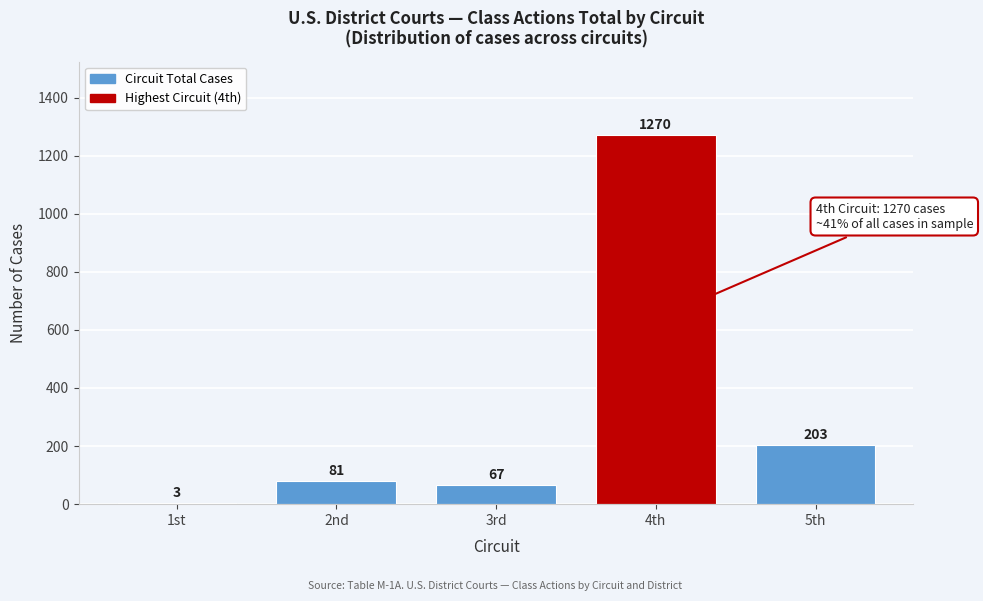

Reading right to left, what are all the values shown in this chart?

5th=203	4th=1270	3rd=67	2nd=81	1st=3